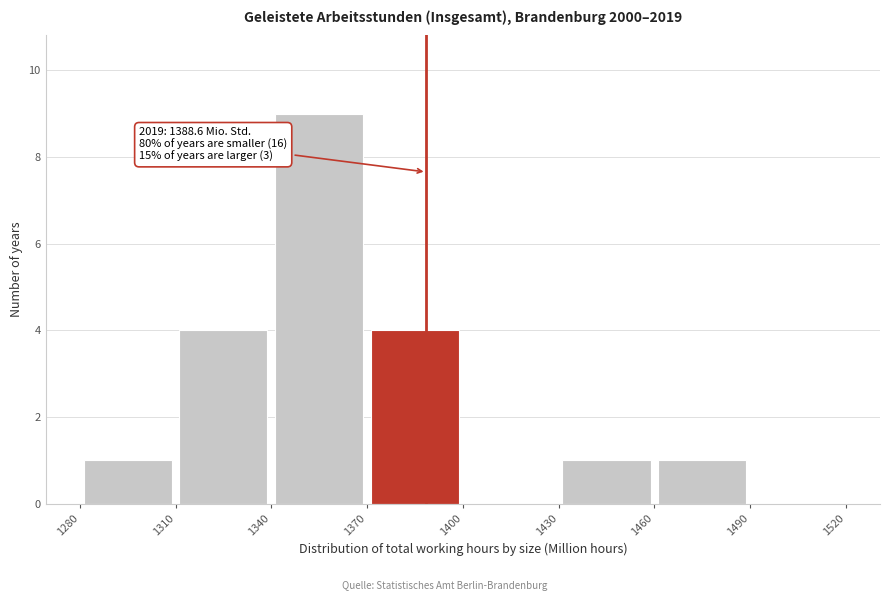

Which range on the x-axis has the tallest bar?

1340 to 1370